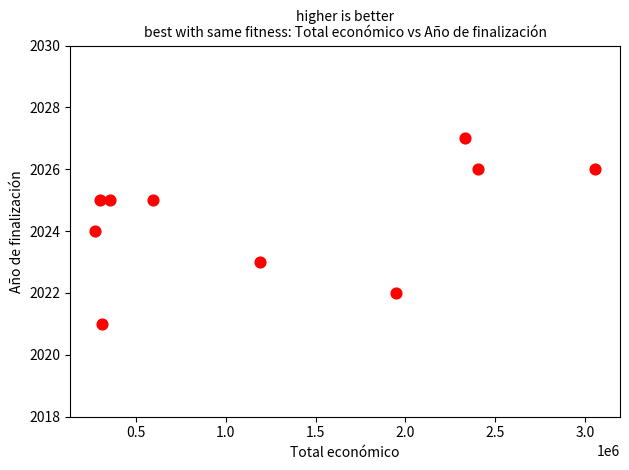

What is the range of Y values (max minus min)?

6